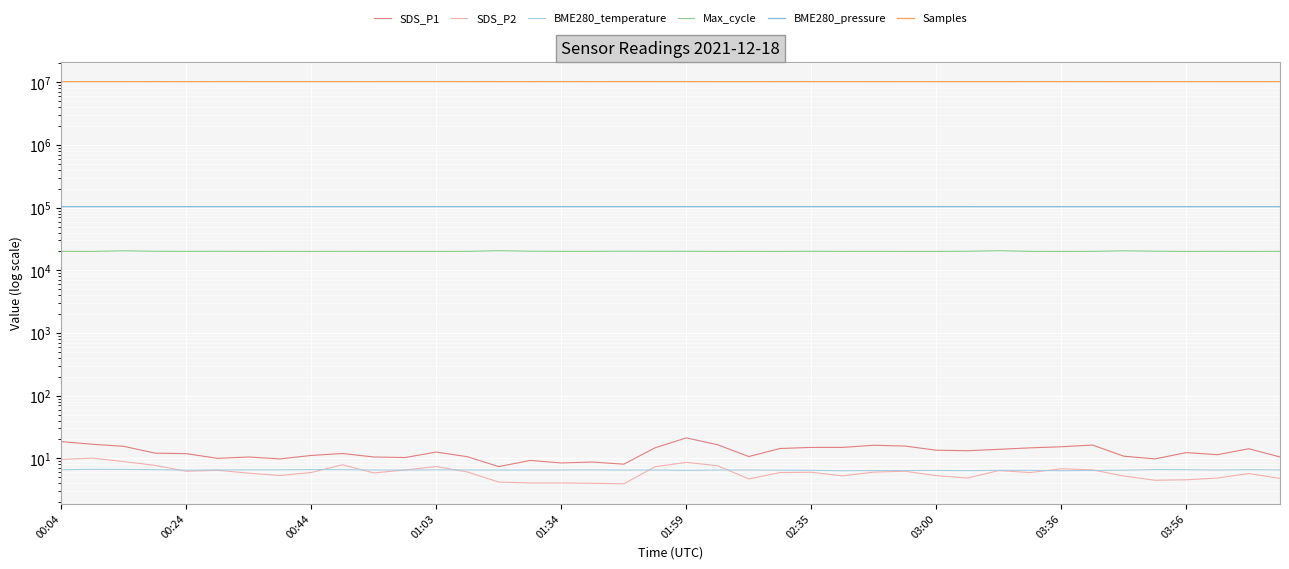

What is the value of the SDS_P1 point at the 40th from the left?

10.5